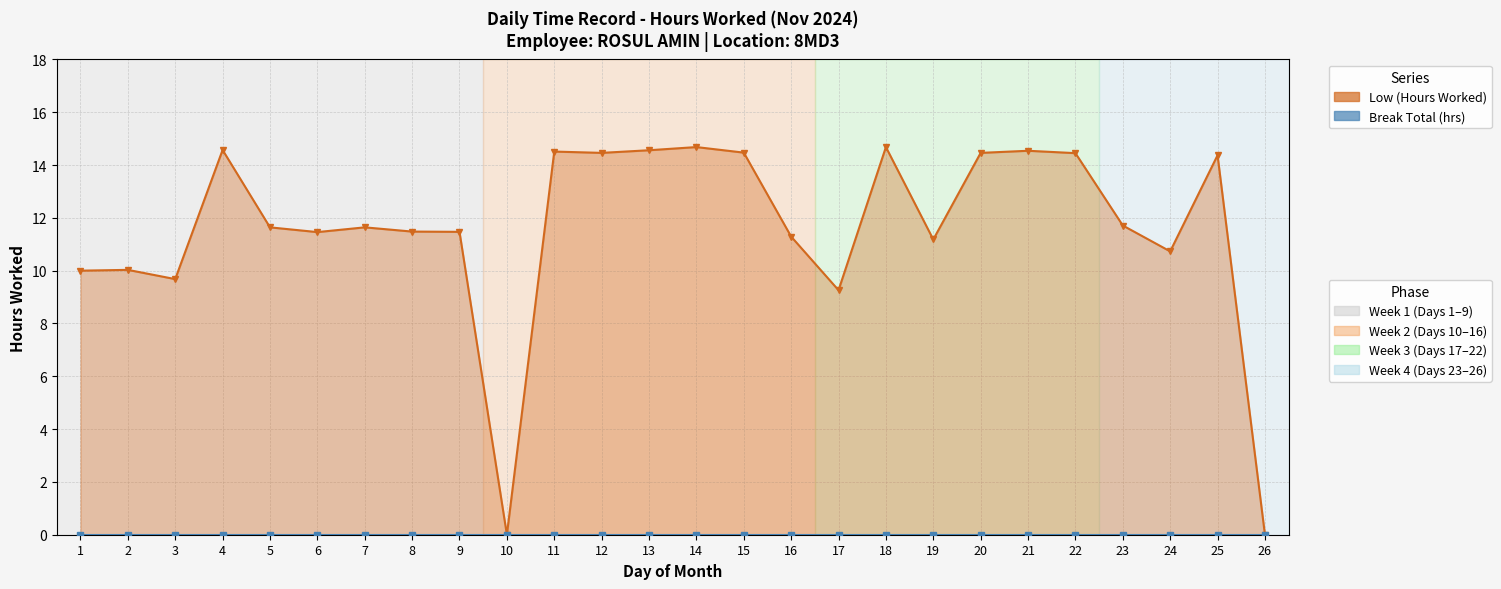

Between 13 and 2, which is larger?

13